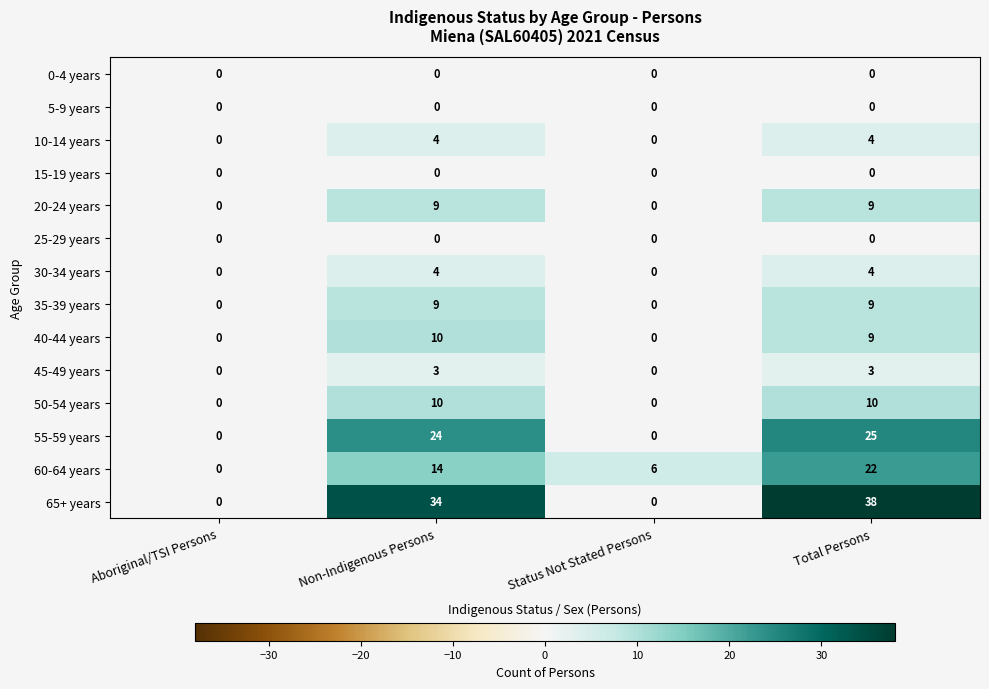

The value of 65+ years at Aboriginal/TSI Persons is 0. True or false?

True